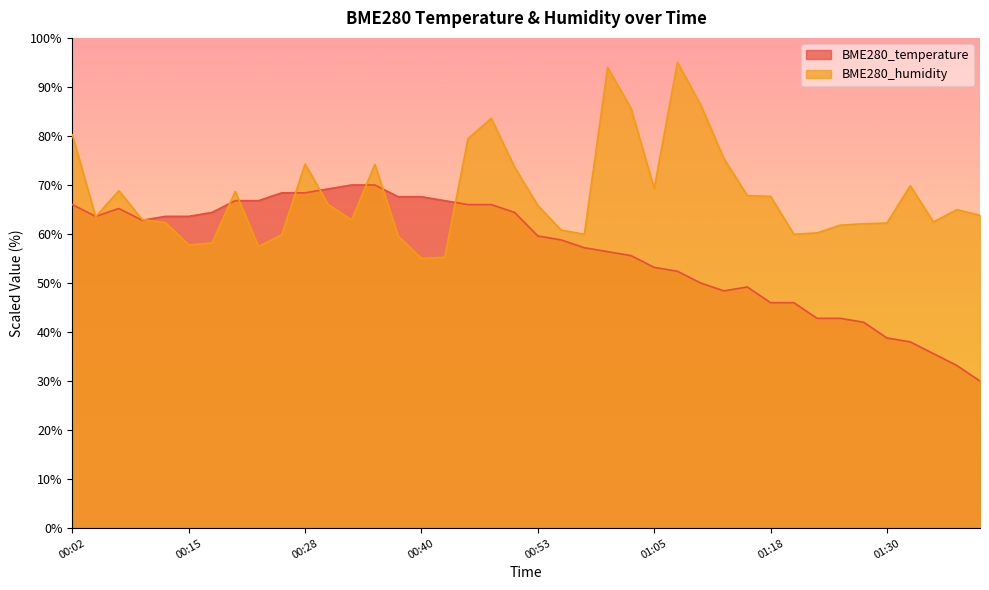

Count the number of categories in the chart.

40